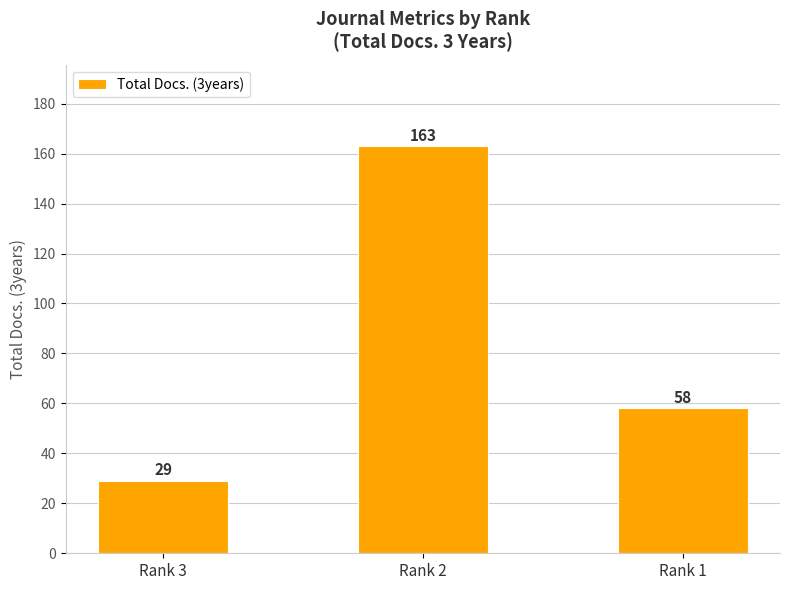

How many bars are there in total?

3